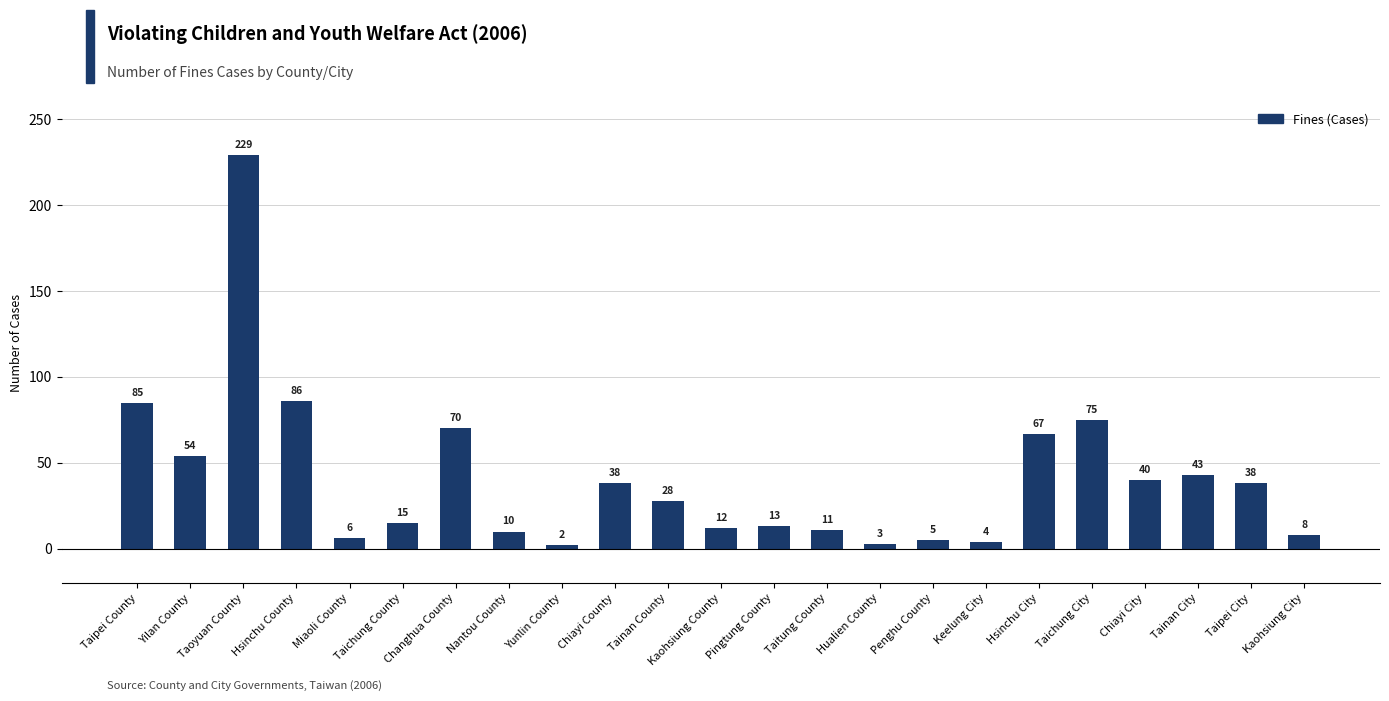

Between Tainan County and Kaohsiung City, which is larger?

Tainan County